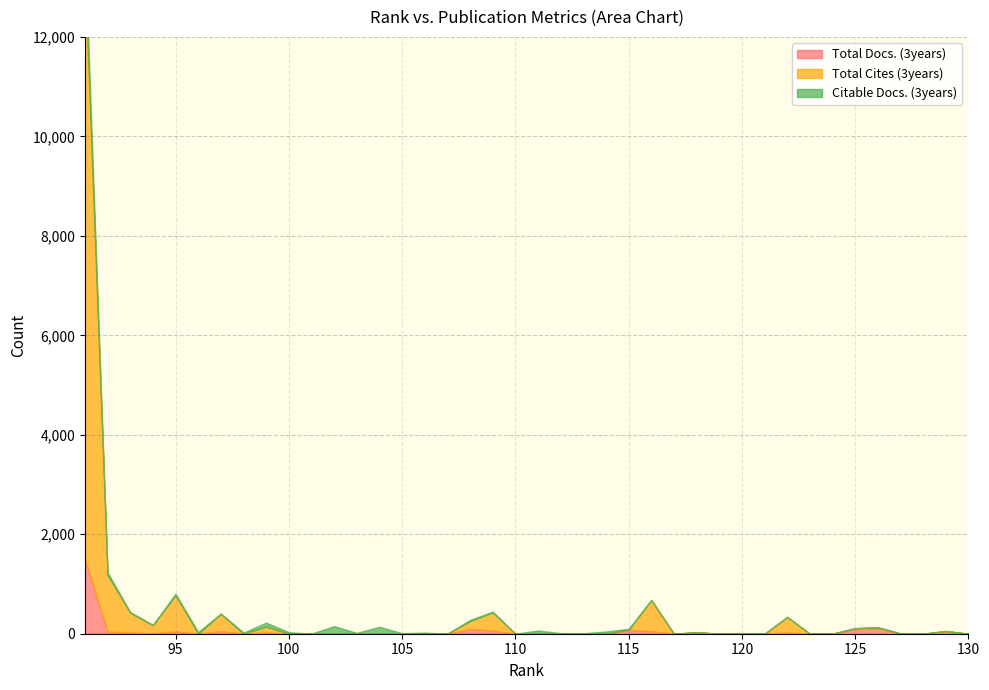

Count the number of categories in the chart.

40